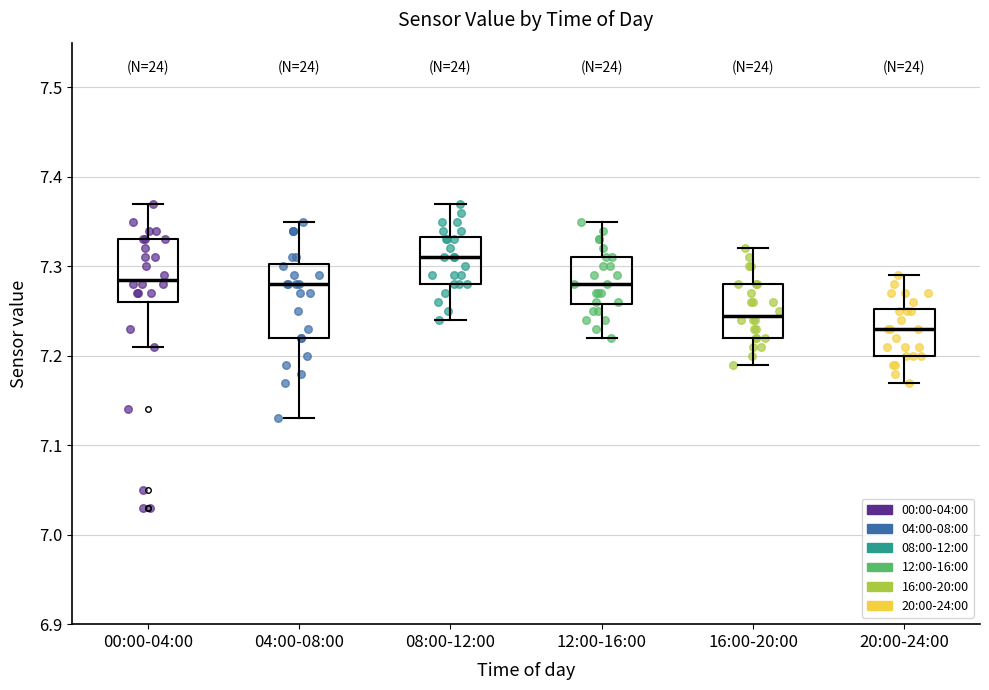

Which box has the highest median line?

08:00-12:00